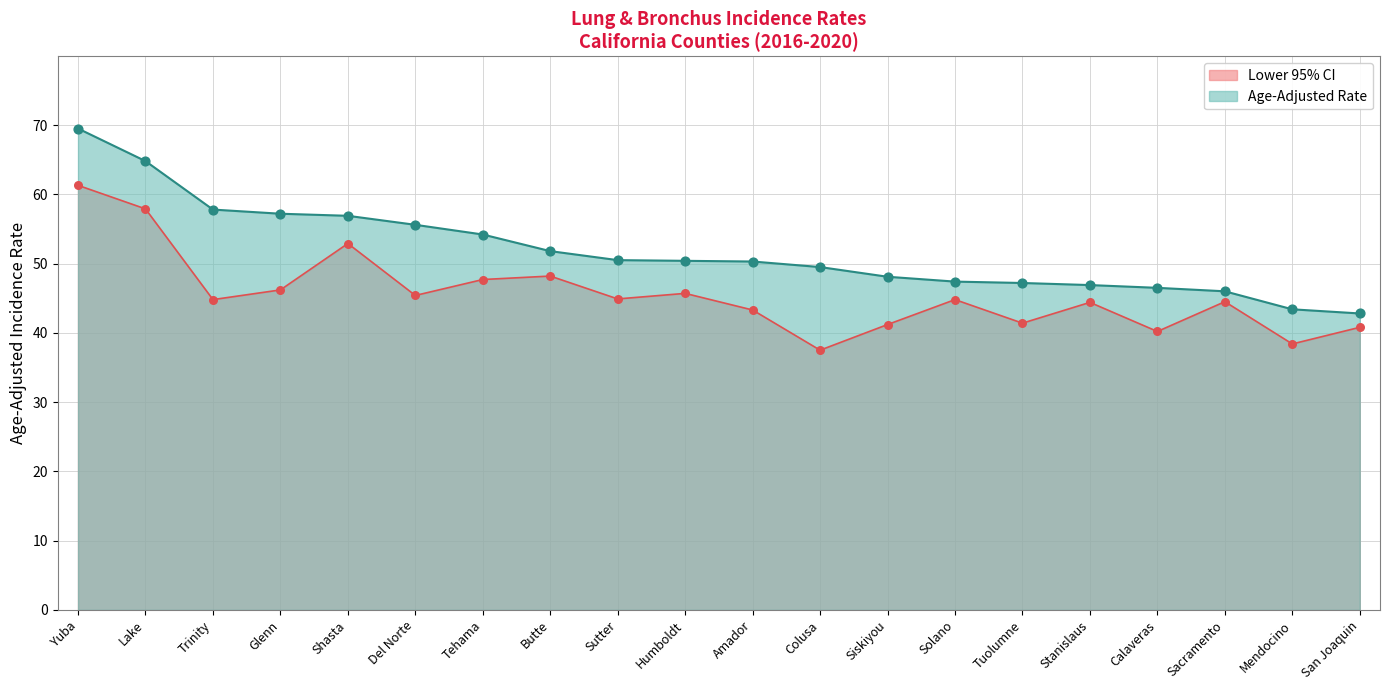

What are all the series names shown in the legend?

Lower 95% CI, Age-Adjusted Rate